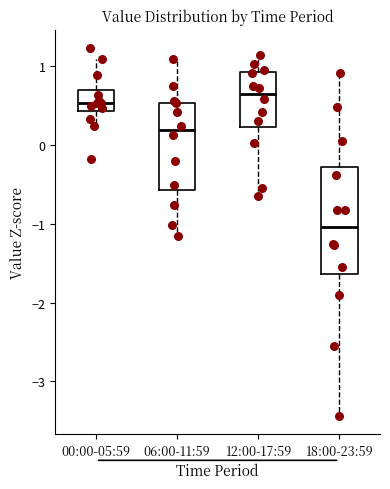

Reading left to right, read every box against the y-axis: the position of its median line, the range the box covers, and the ends of its whiskers. The values are not printed on the chart, so give them approximately, as read against the axis.

00:00-05:59: median 0.5, box 0.4 to 0.7, whiskers 0.2 to 1.1
06:00-11:59: median 0.2, box -0.6 to 0.5, whiskers -1.2 to 1.1
12:00-17:59: median 0.7, box 0.2 to 0.9, whiskers -0.7 to 1.1
18:00-23:59: median -1.0, box -1.6 to -0.3, whiskers -3.4 to 0.9